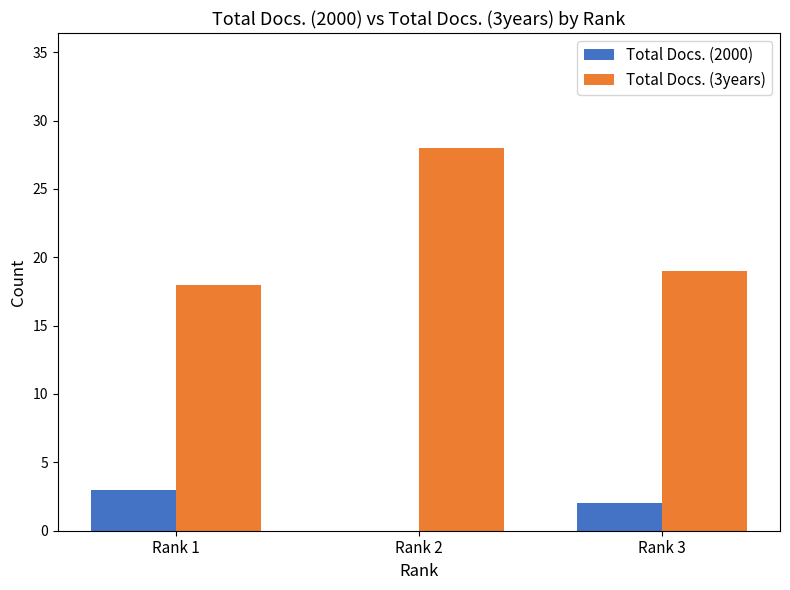

How many distinct data groups are displayed?

2